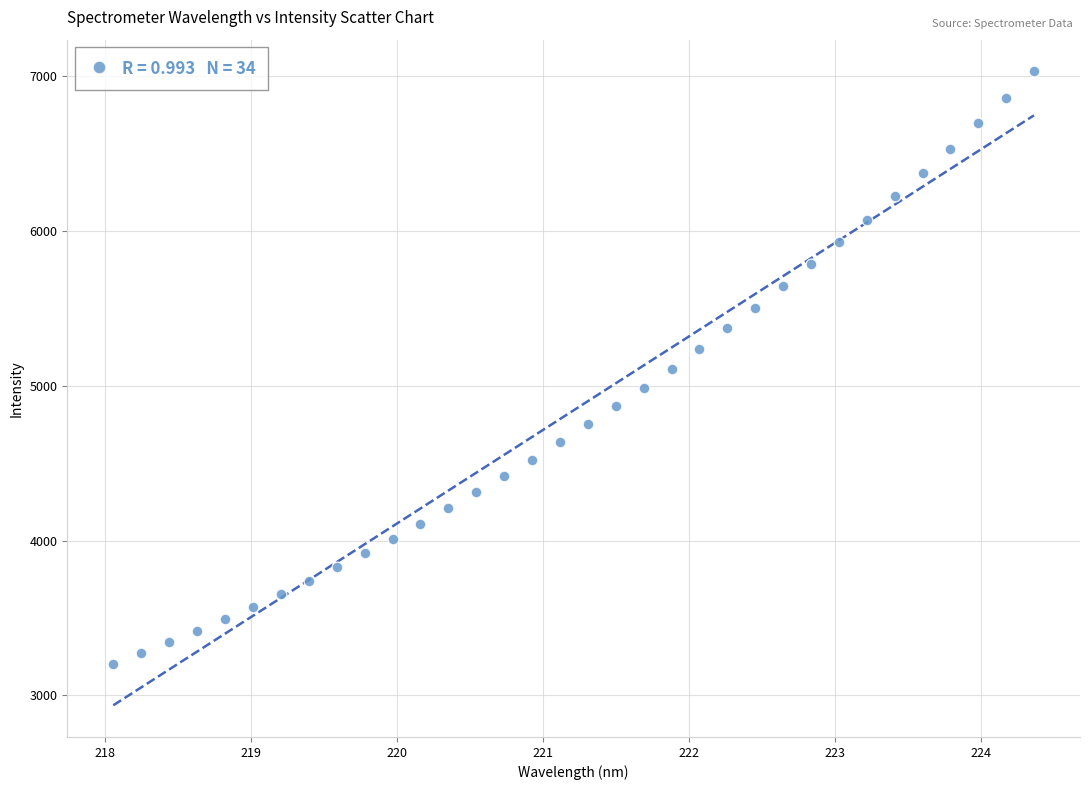

What is the range of X values (max minus min)?

6.3